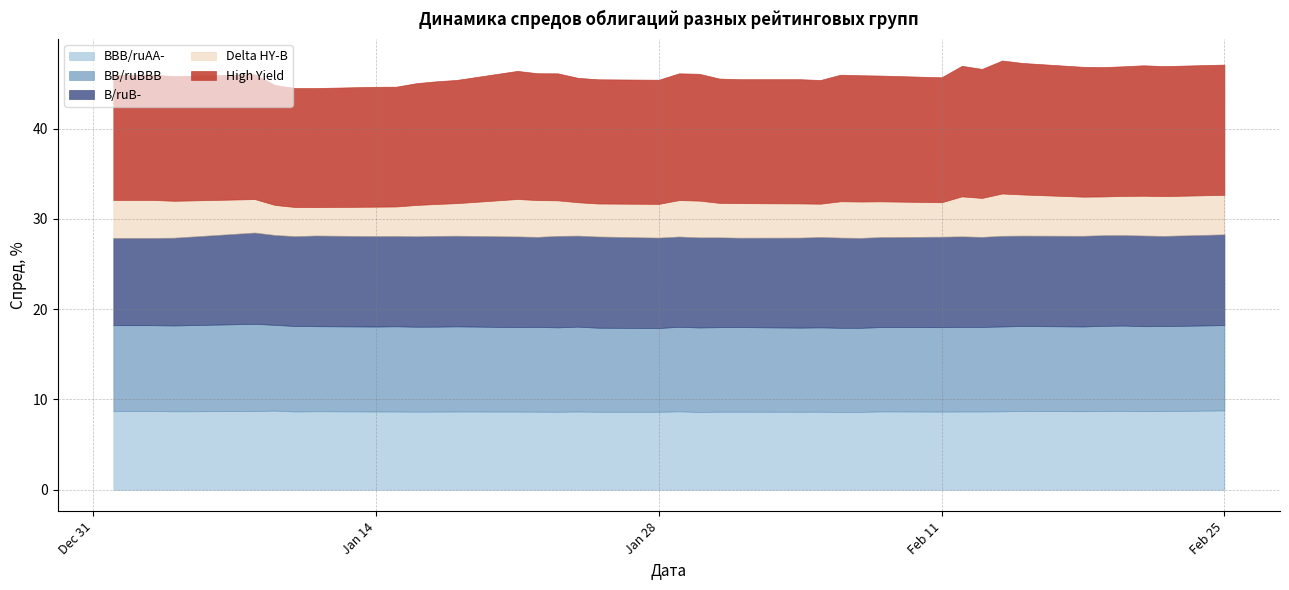

True or false: B/ruB- and BBB/ruAA- cross at least once.

False